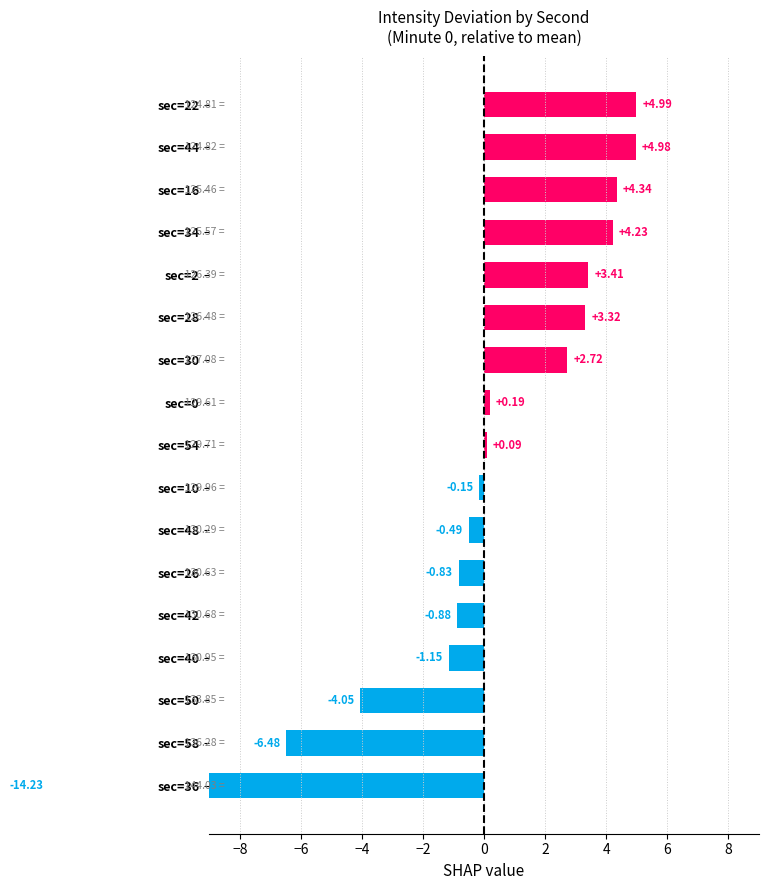

The chart shows a value of -1.2 at sec=40. True or false?

True